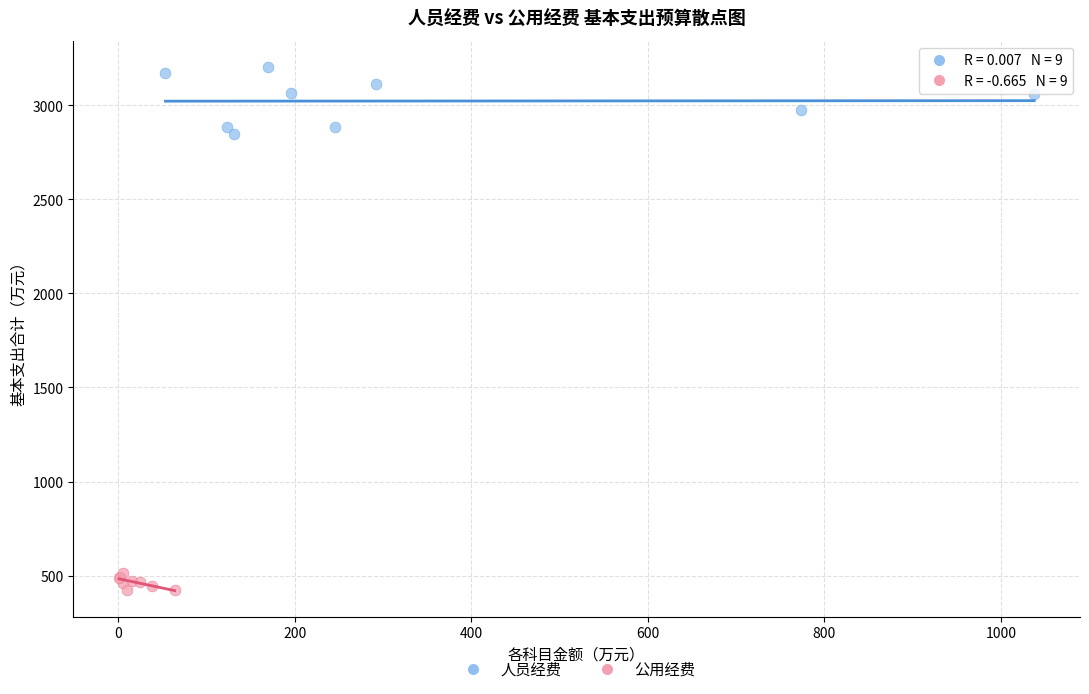

What are all the series names shown in the legend?

人员经费, 公用经费